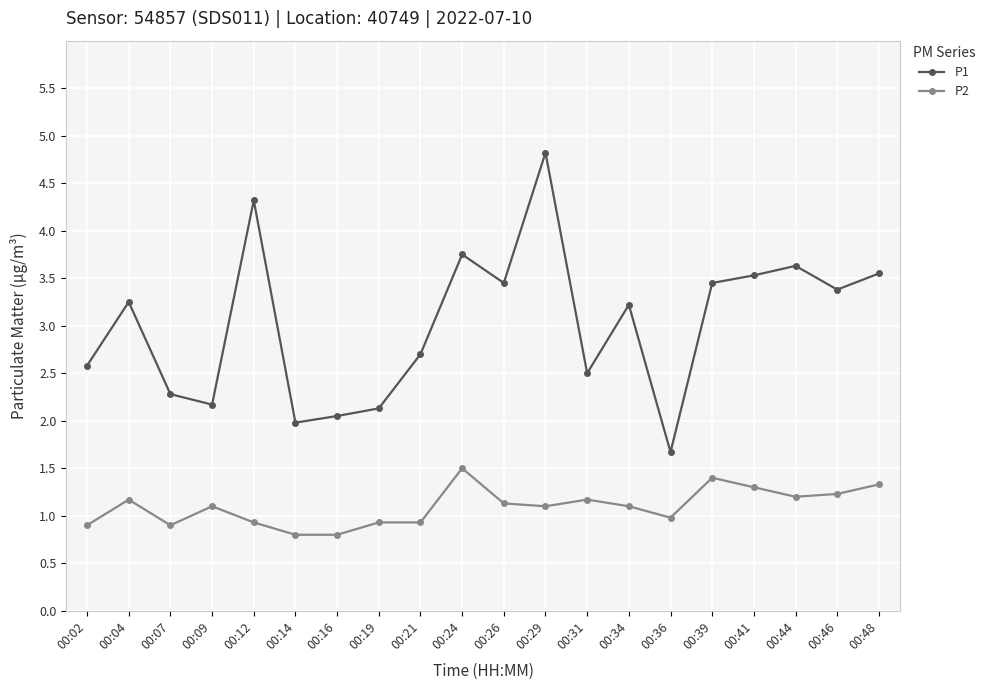

What is the total value across all series at 00:48?

4.9